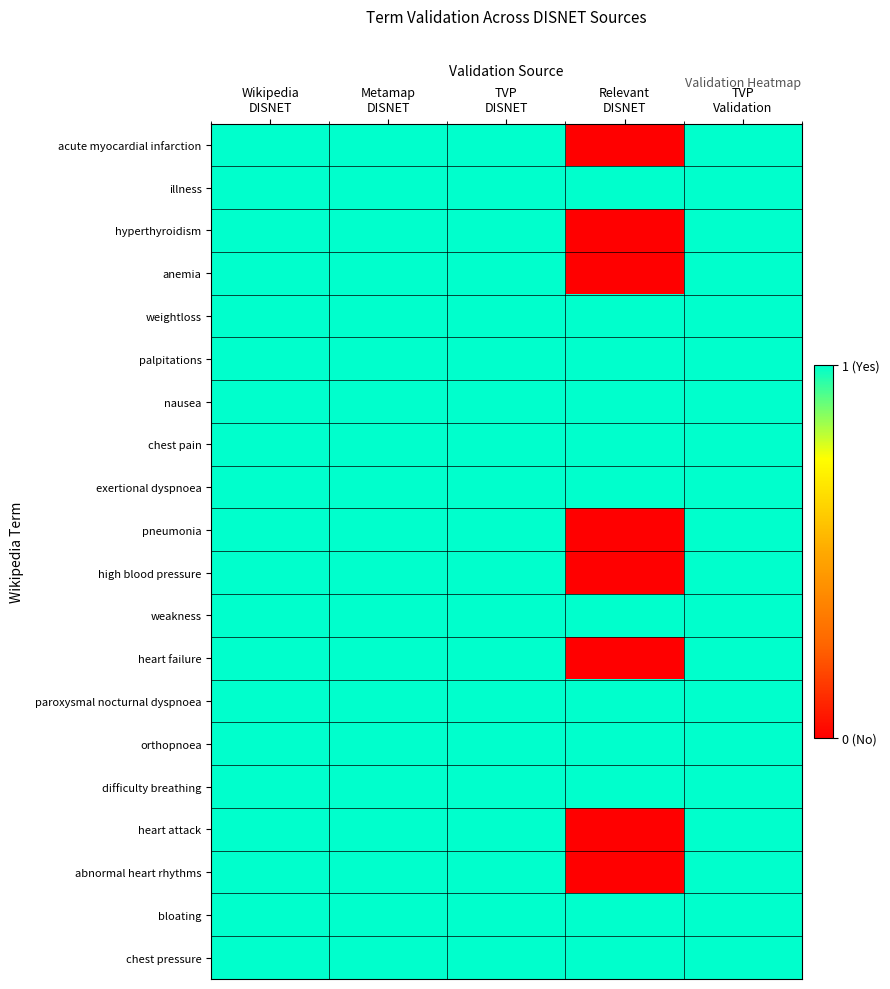

At which category is the sum across all series the highest?

Wikipedia
DISNET